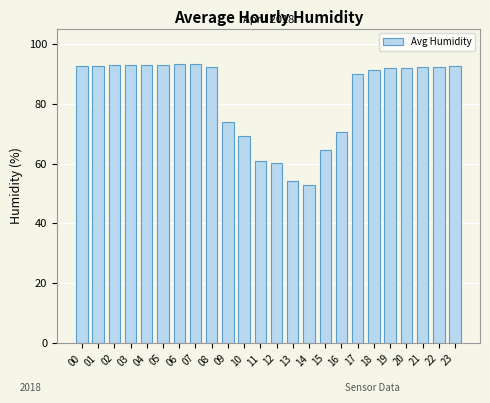

What is the change in value from 02 to 09?

-19.0